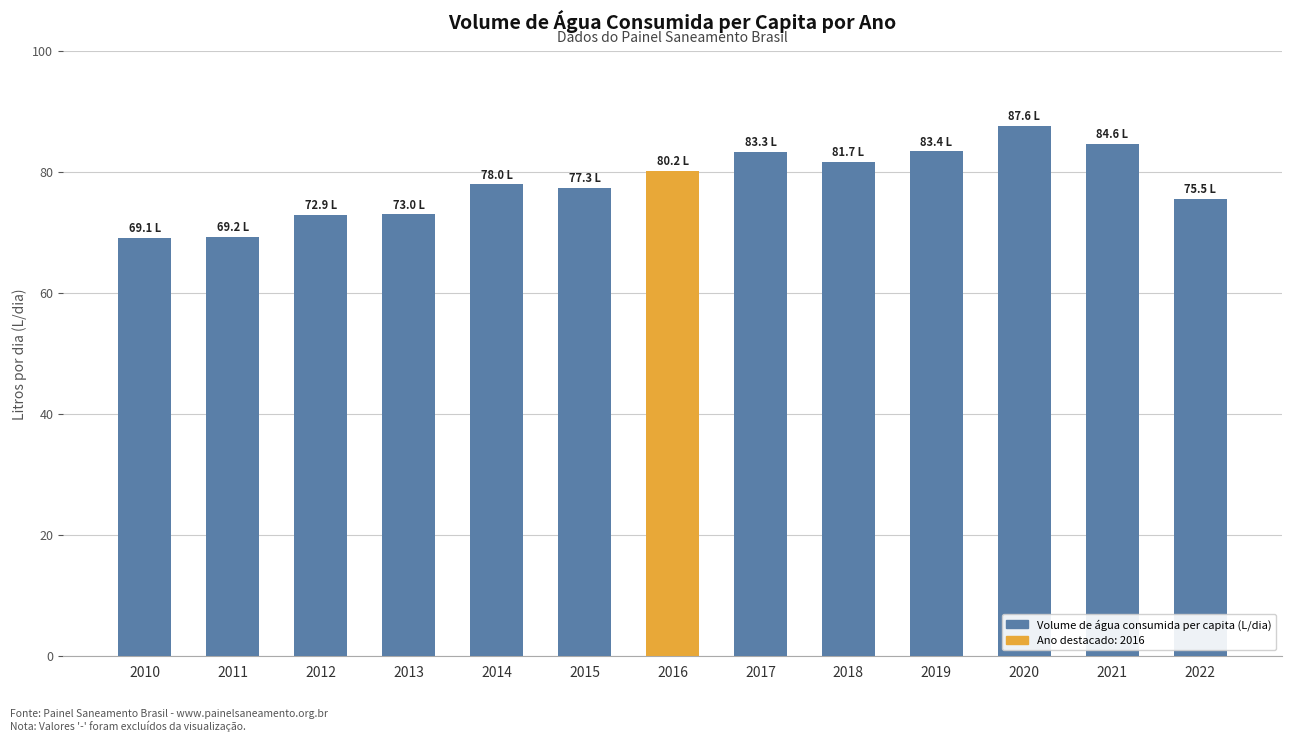

What is the value of the 1st bar from the left?

69.1